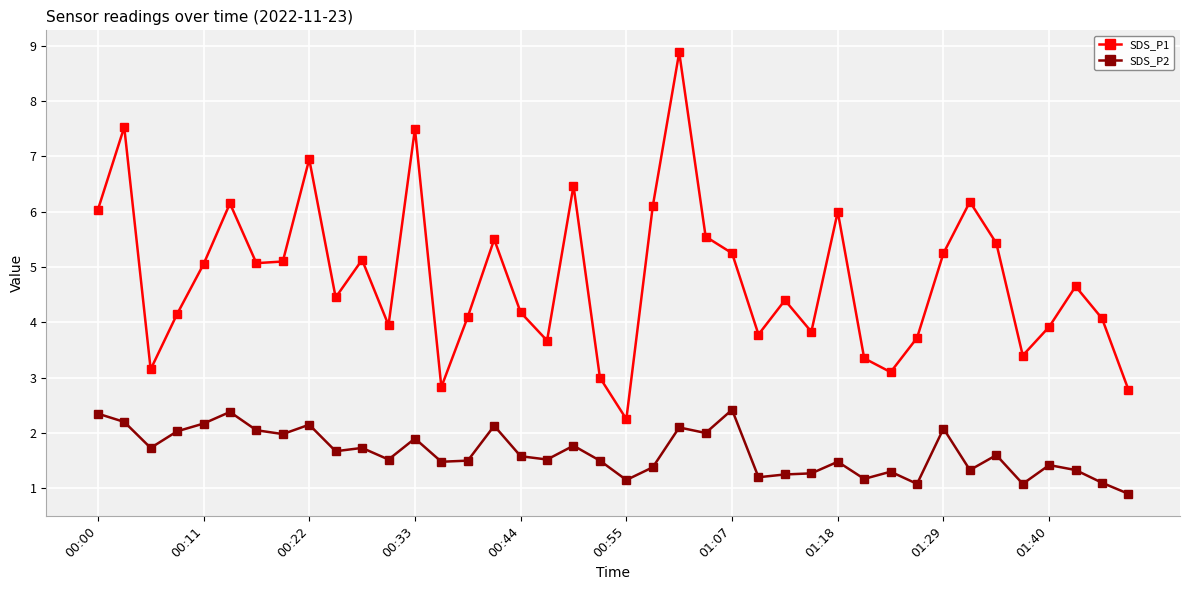

Which series has the largest total across all categories?

SDS_P1